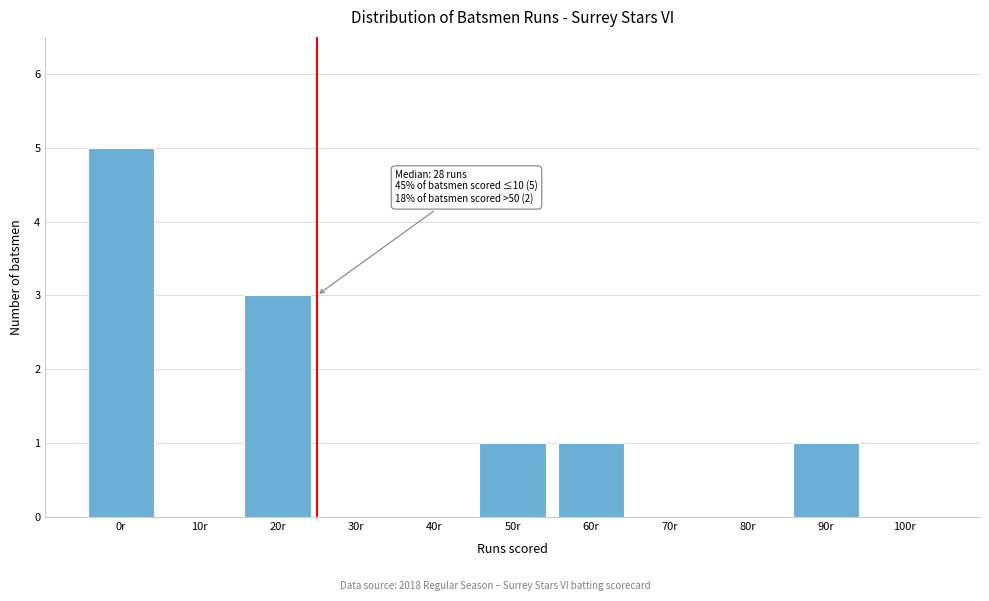

Reading right to left, list all the values displayed in this chart.

100r=0	90r=1	80r=0	70r=0	60r=1	50r=1	40r=0	30r=0	20r=3	10r=0	0r=5